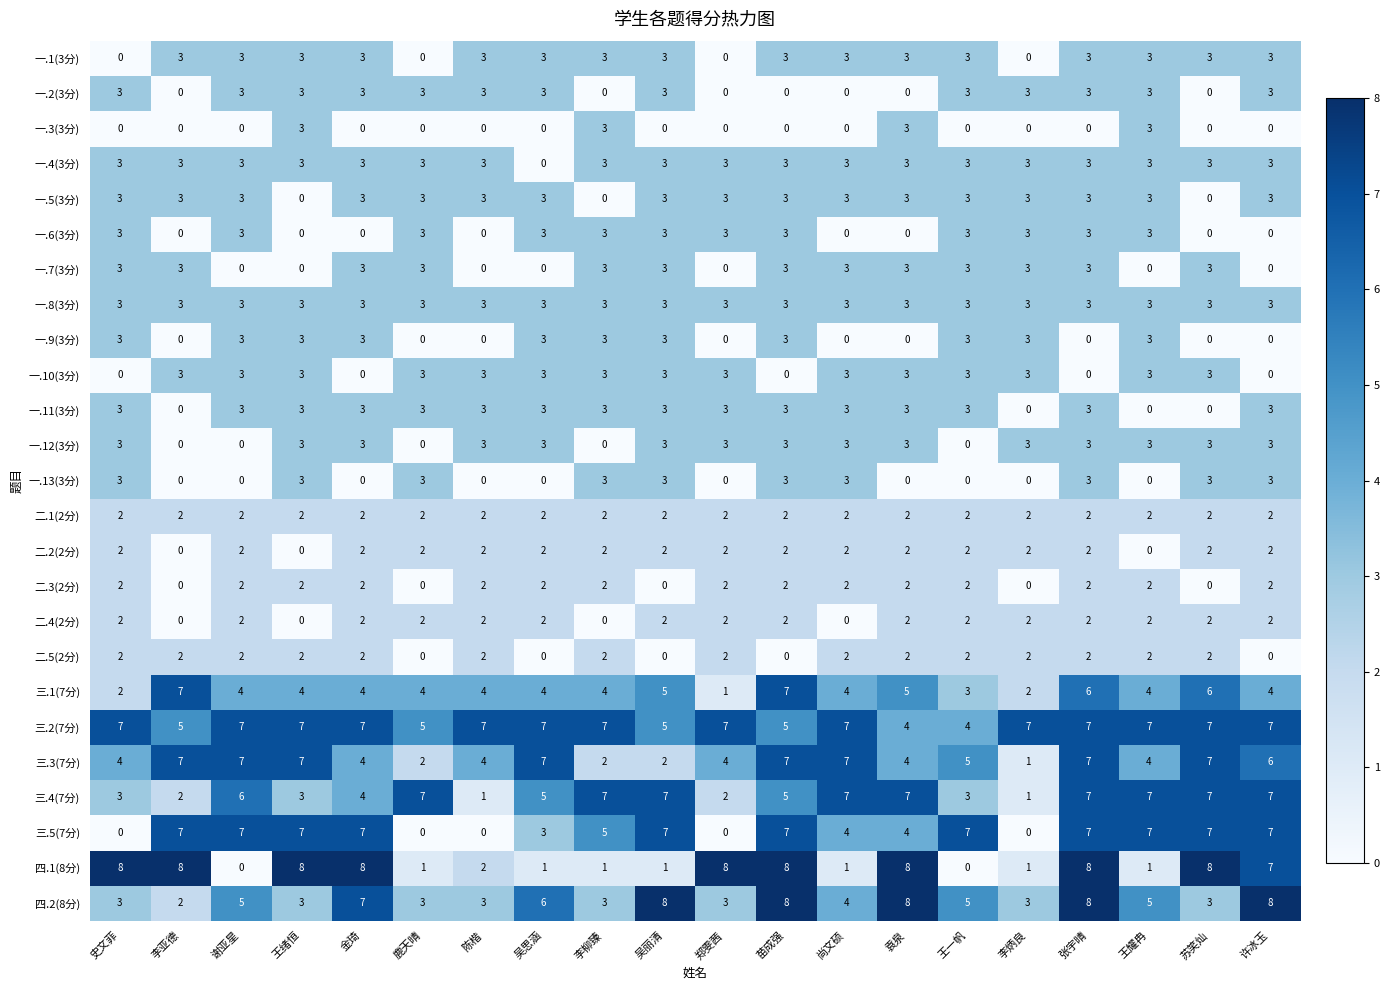

At which category is the sum across all series the highest?

张宇晴